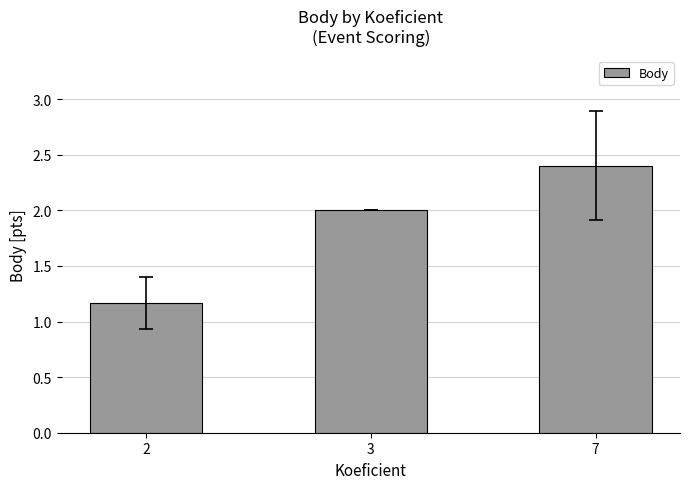

The chart shows a value of 1.2 at 2. True or false?

True